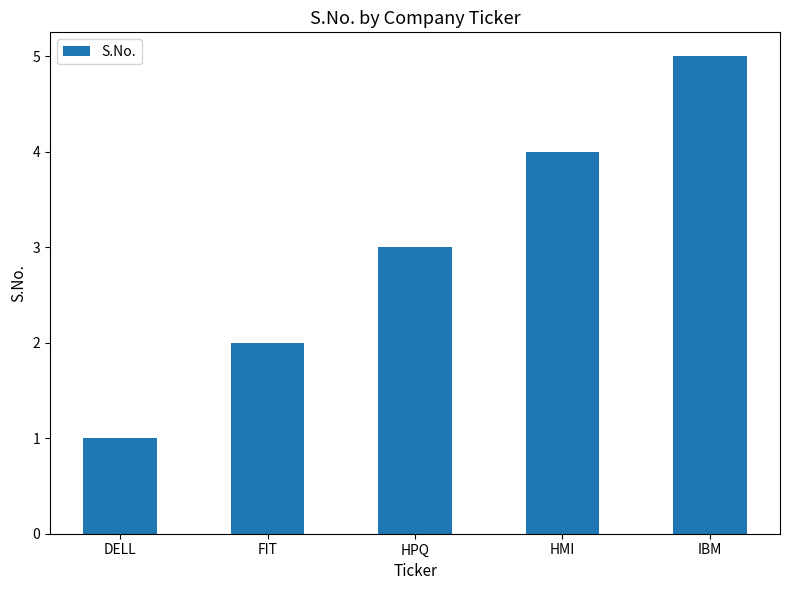

What is the difference between the maximum and minimum values?

4